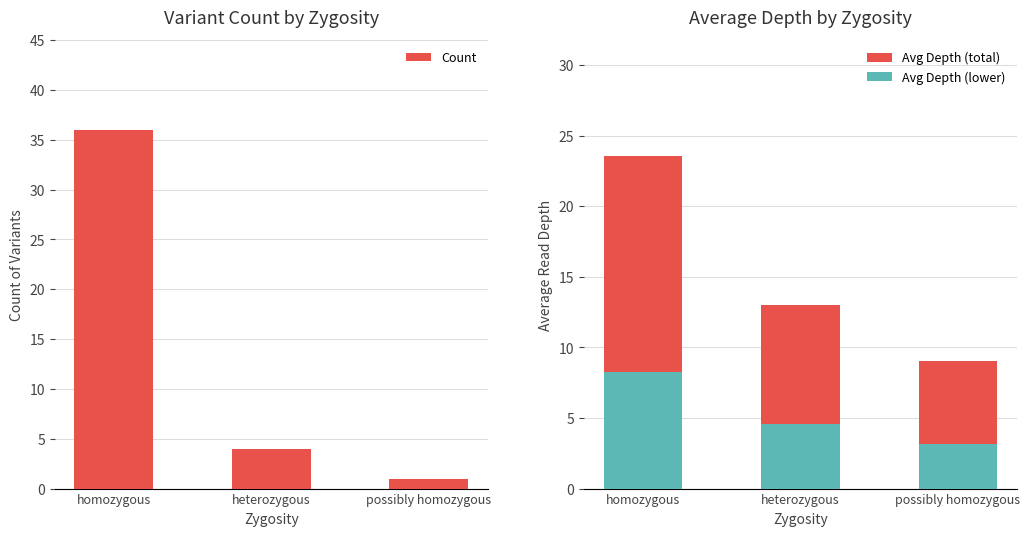

True or false: Count has a value of 0.2 at possibly homozygous.

False